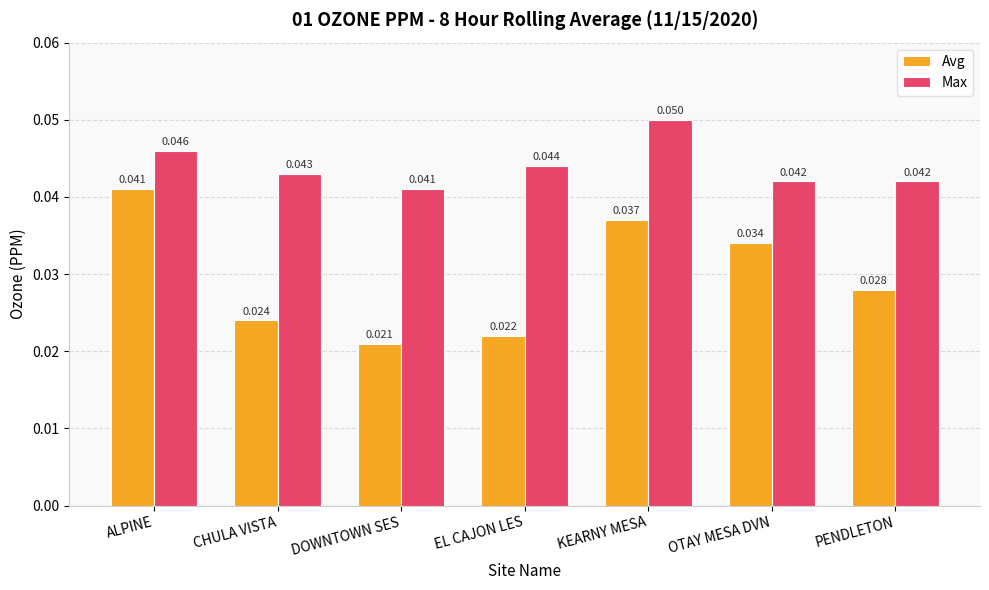

List the labels in order of Avg value, largest first.

ALPINE, KEARNY MESA, OTAY MESA DVN, PENDLETON, CHULA VISTA, EL CAJON LES, DOWNTOWN SES